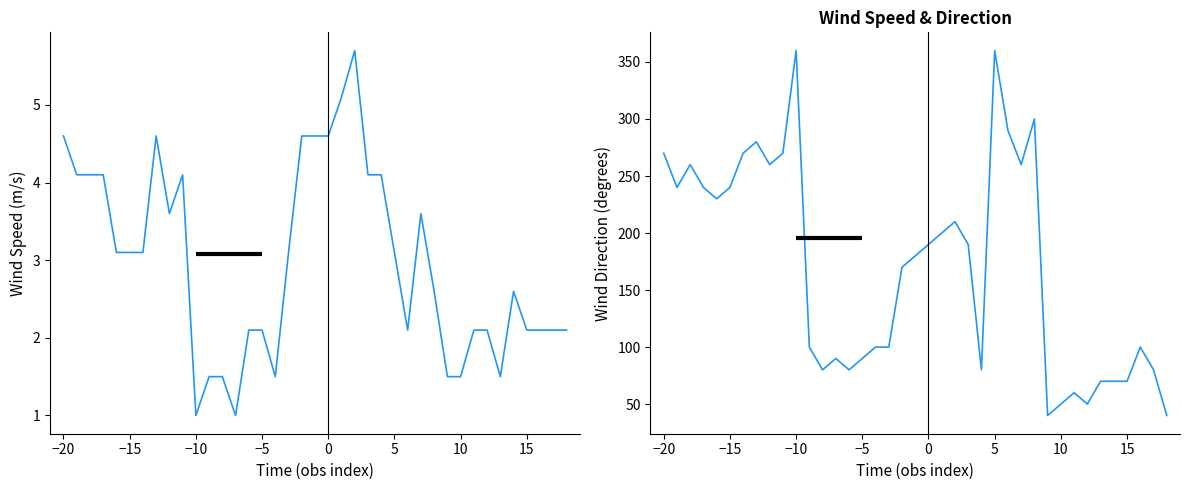

In wind_speed, how many points are lower than both neighbors (excluding endpoints)?

6